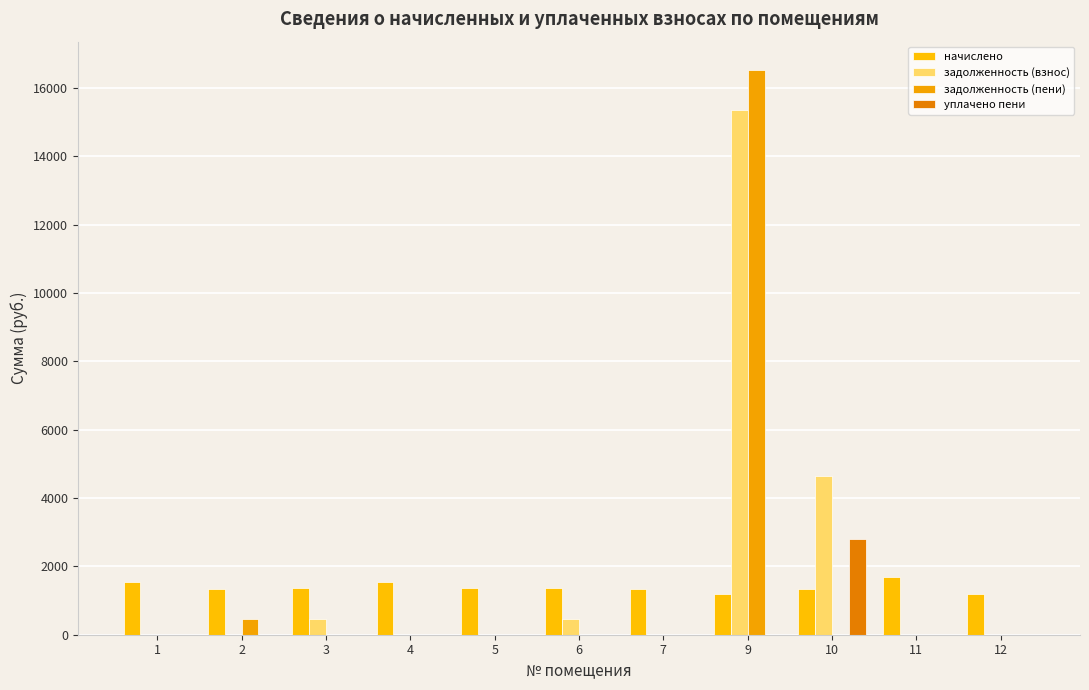

At which label is задолженность (взнос) closest to 7674?

10